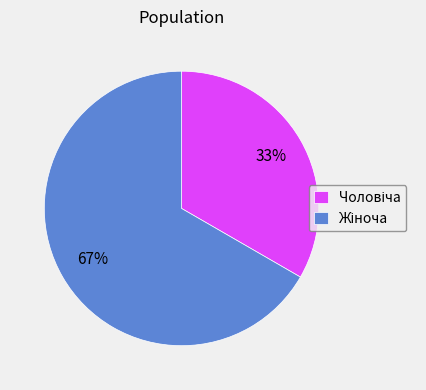

How many segments does this pie chart have?

2